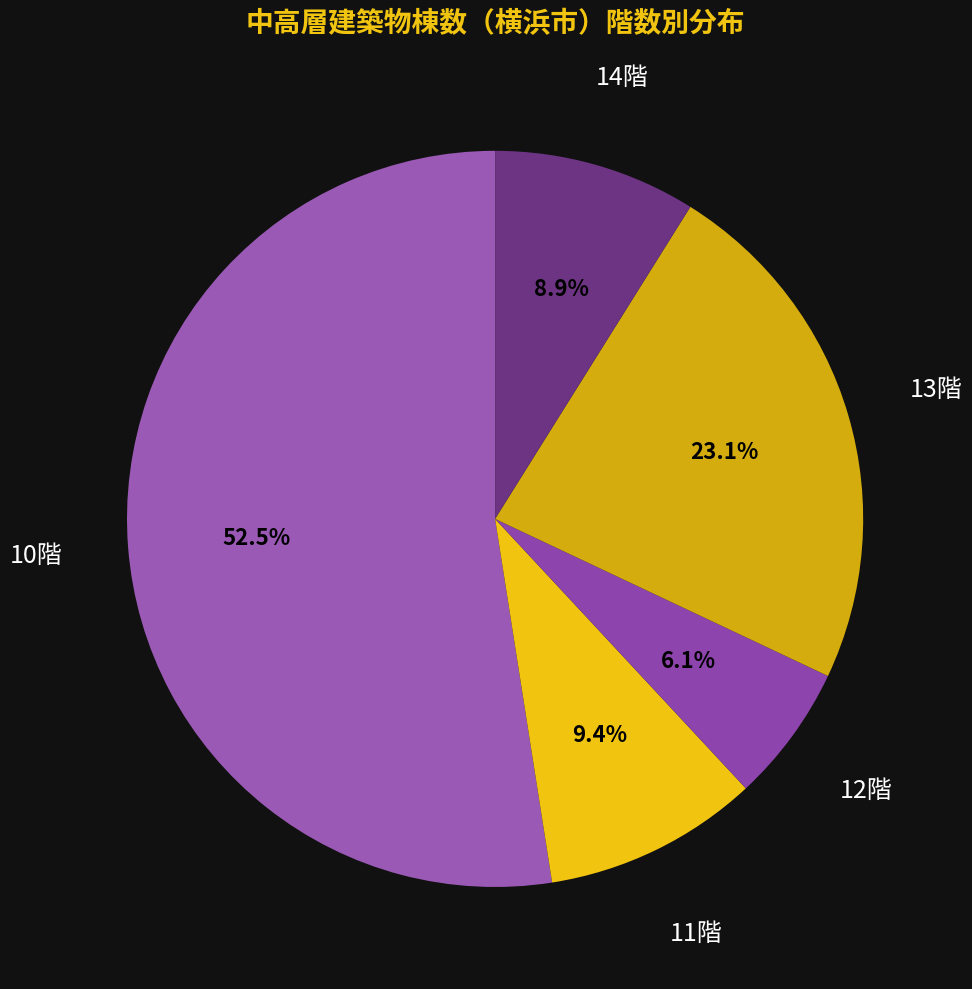

What is the smallest slice in the pie chart?

12階